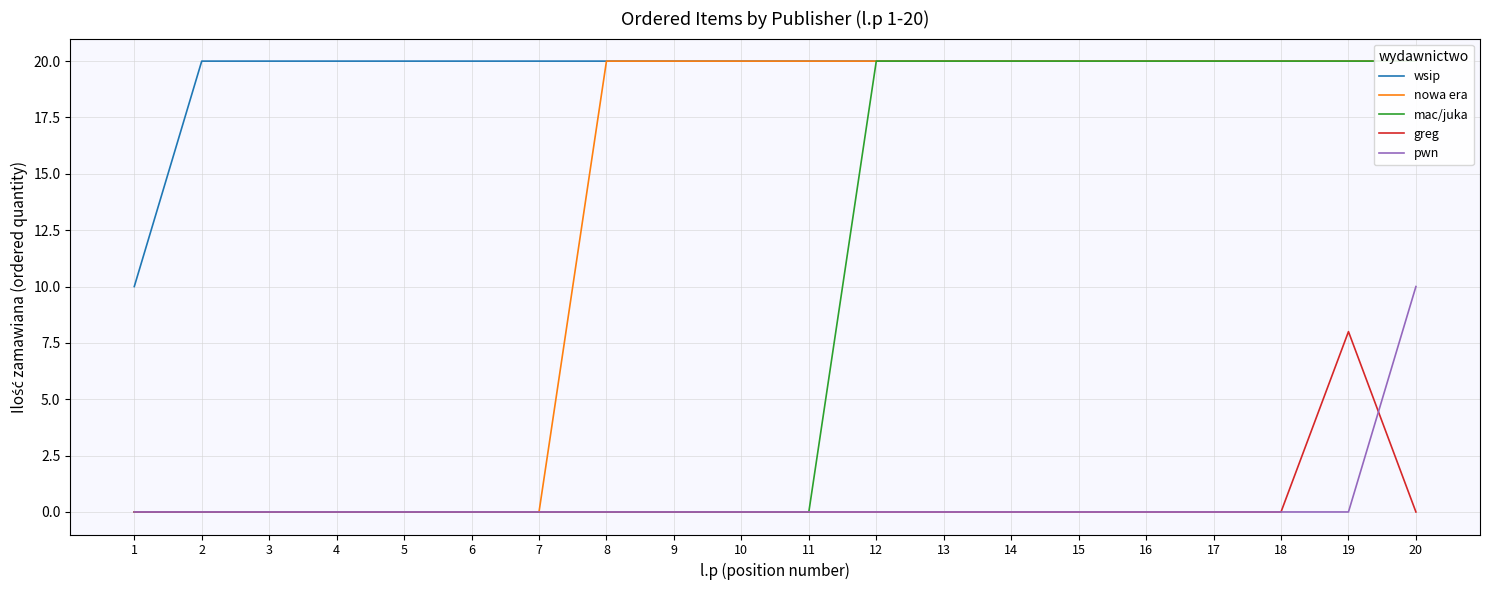

True or false: pwn has more than 2 interior local peaks.

False